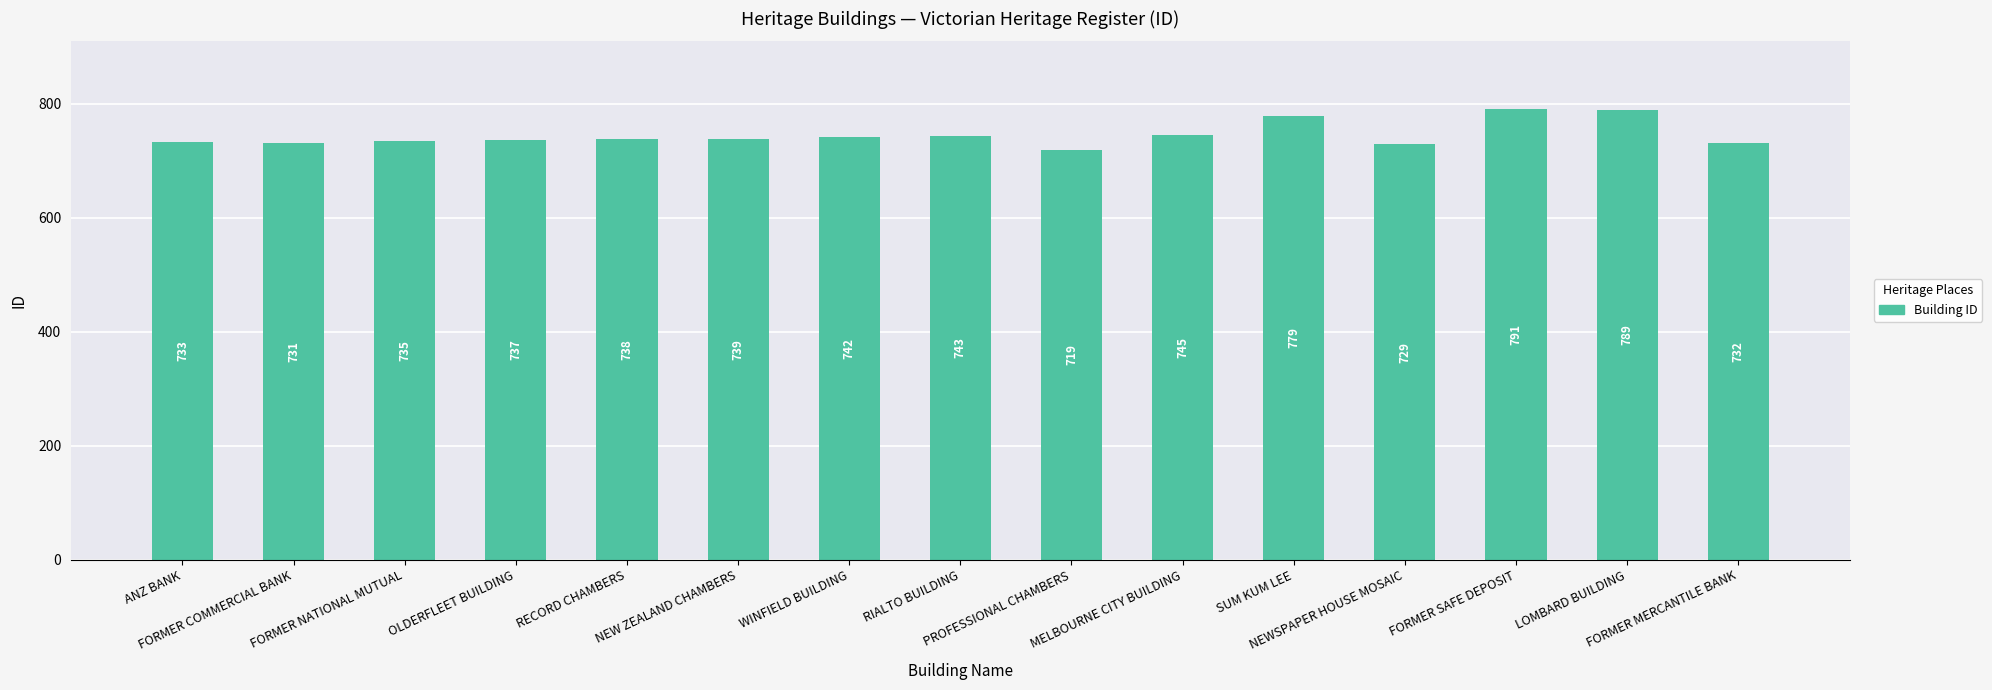

How many data points does each series have?

15